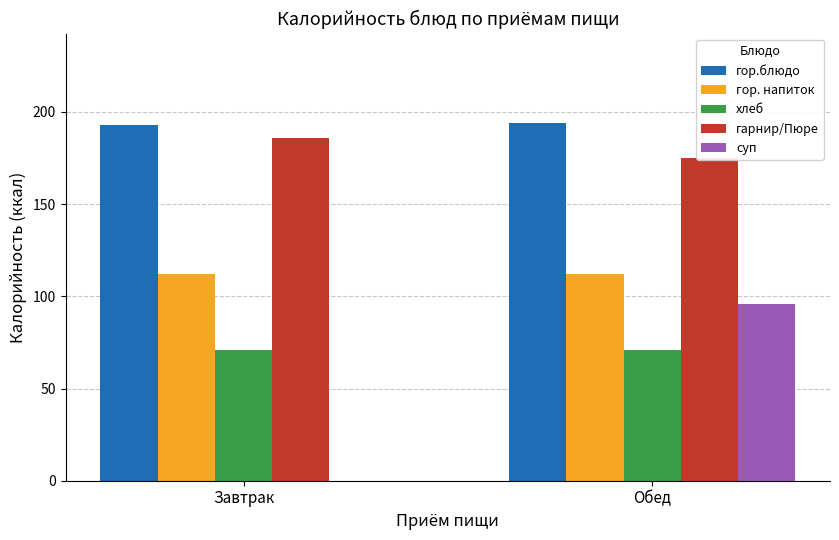

Which label corresponds to the largest value in the chart?

Обед